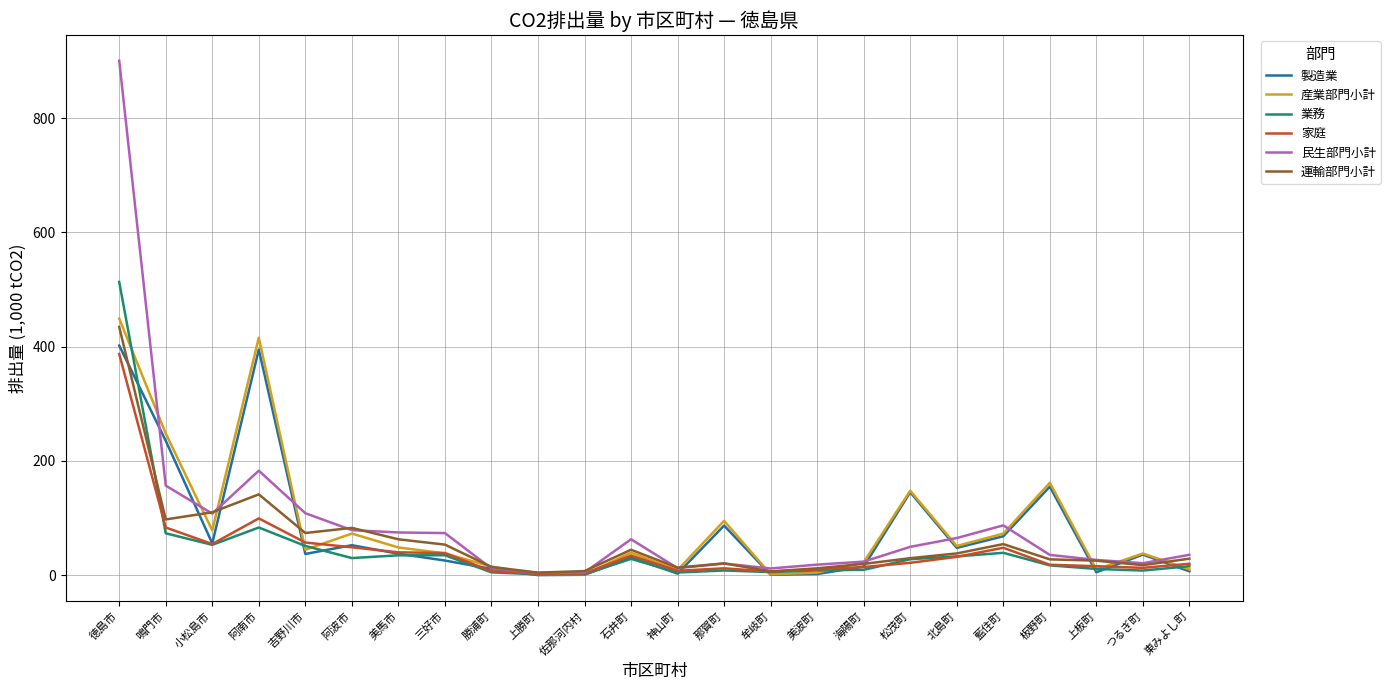

Is it true that 民生部門小計 equals 102.2 at 北島町?

False